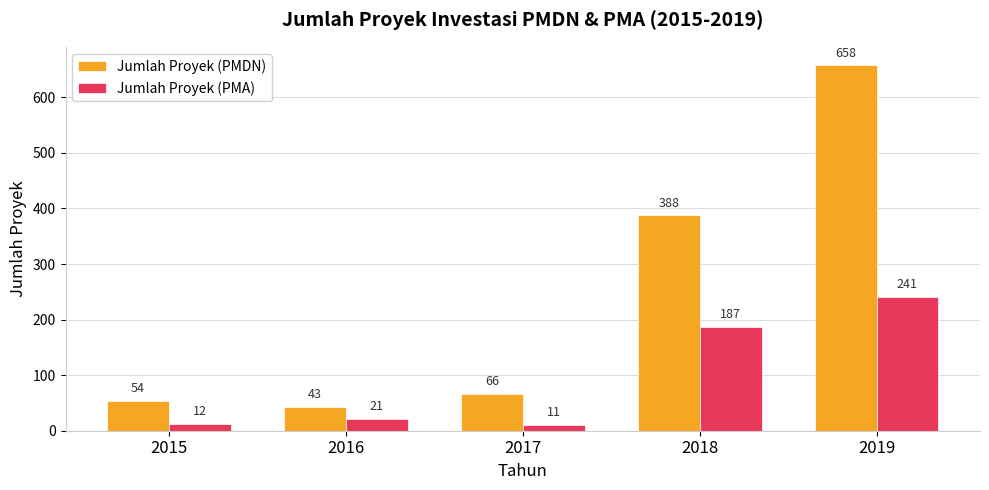

How many values in the Jumlah Proyek (PMDN) series are below 66?

2